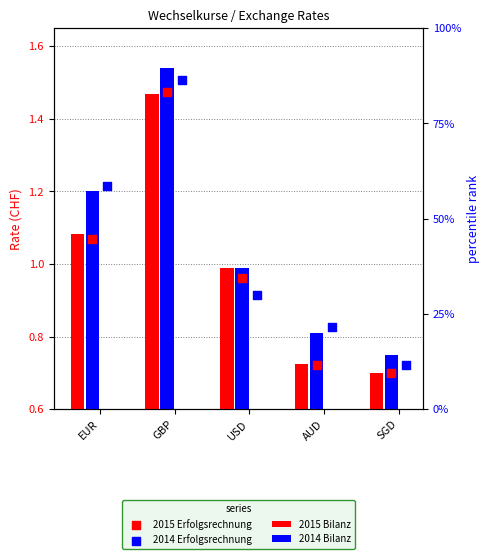

Which series has the largest total across all categories?

2014 Bilanz